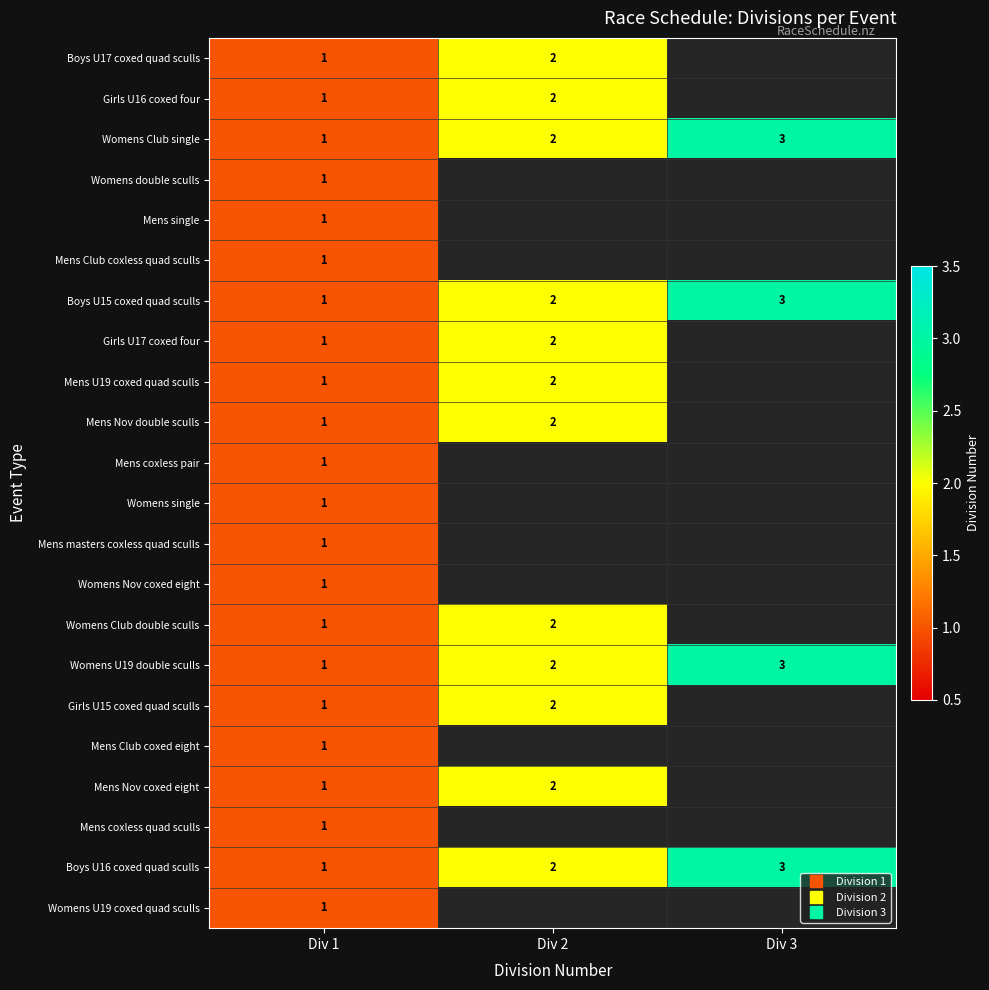

Count the number of categories in the chart.

3